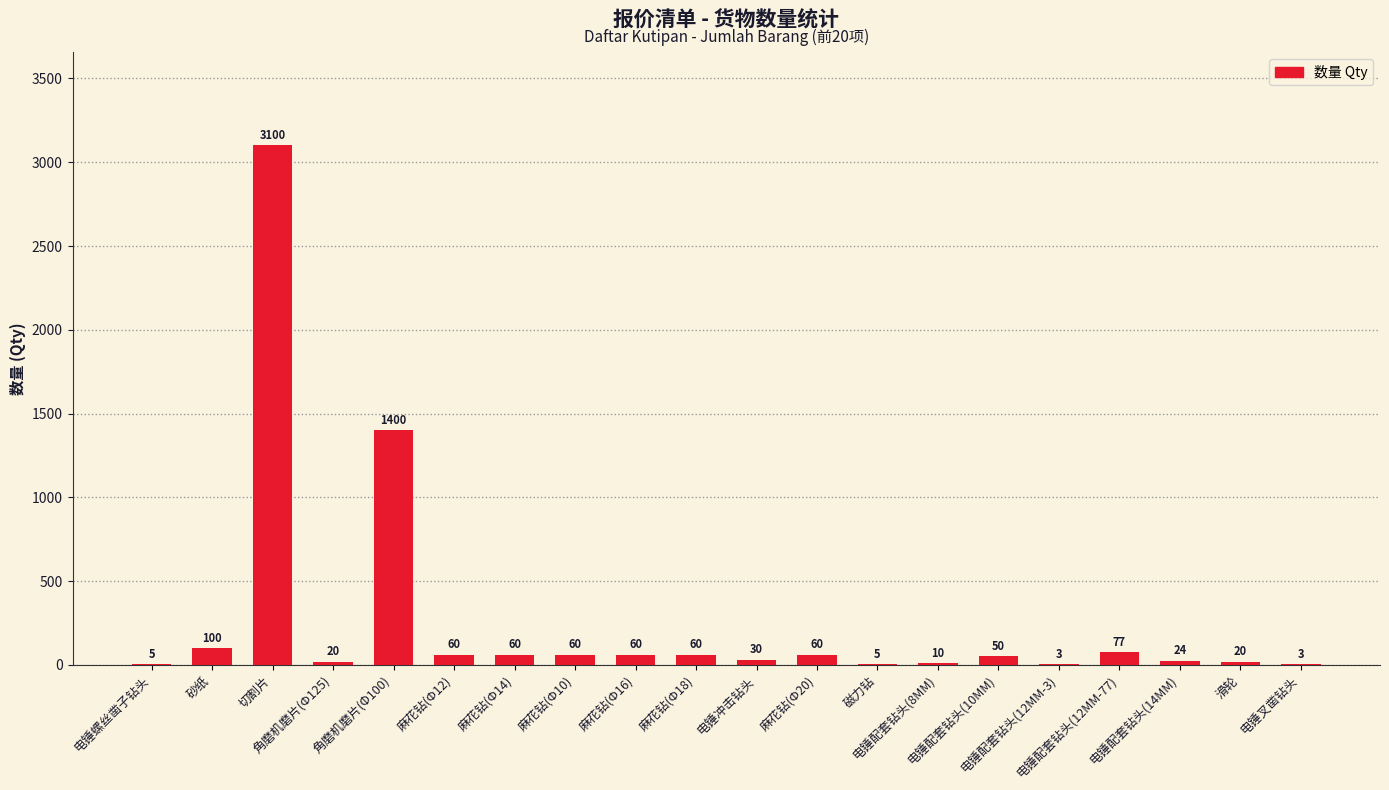

What is the sum of all values?

5207